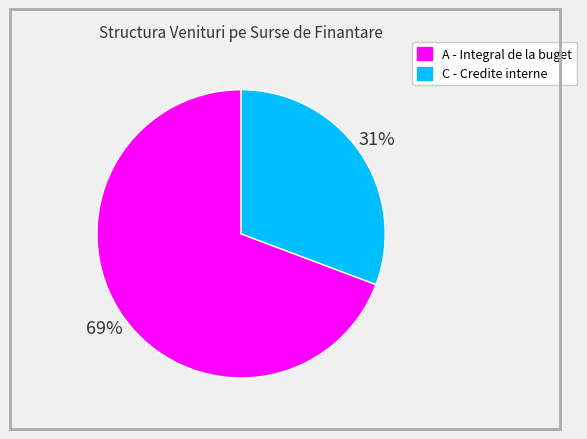

To the nearest percent, what is the average slice percentage?

50%